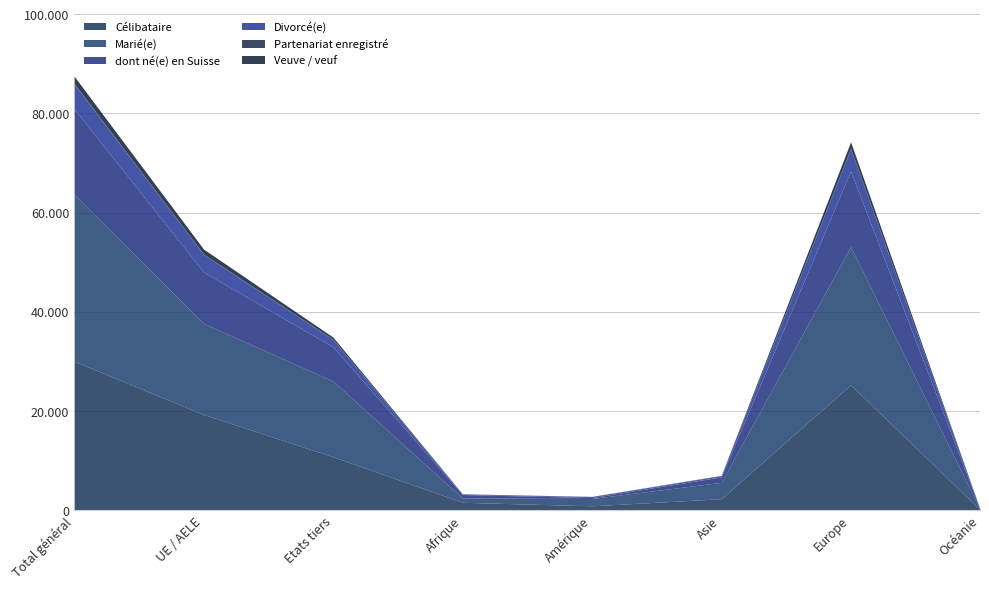

In Célibataire, how many points are higher than both neighbors (excluding endpoints)?

1